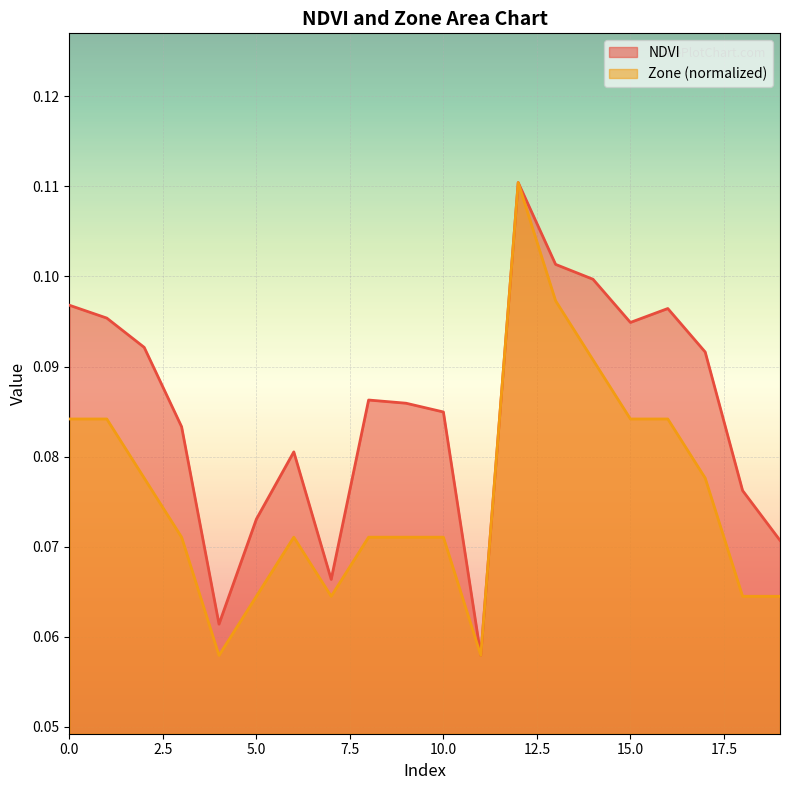

True or false: NDVI and Zone intersect in this chart.

False